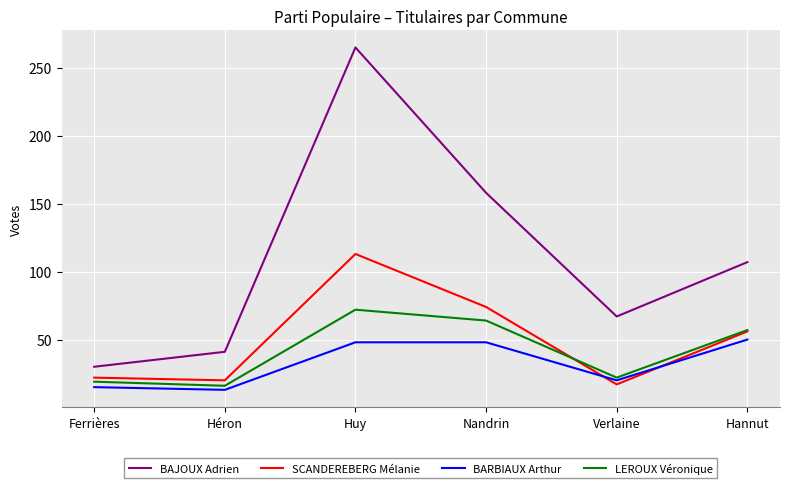

What is the average value of the LEROUX Véronique series?

42